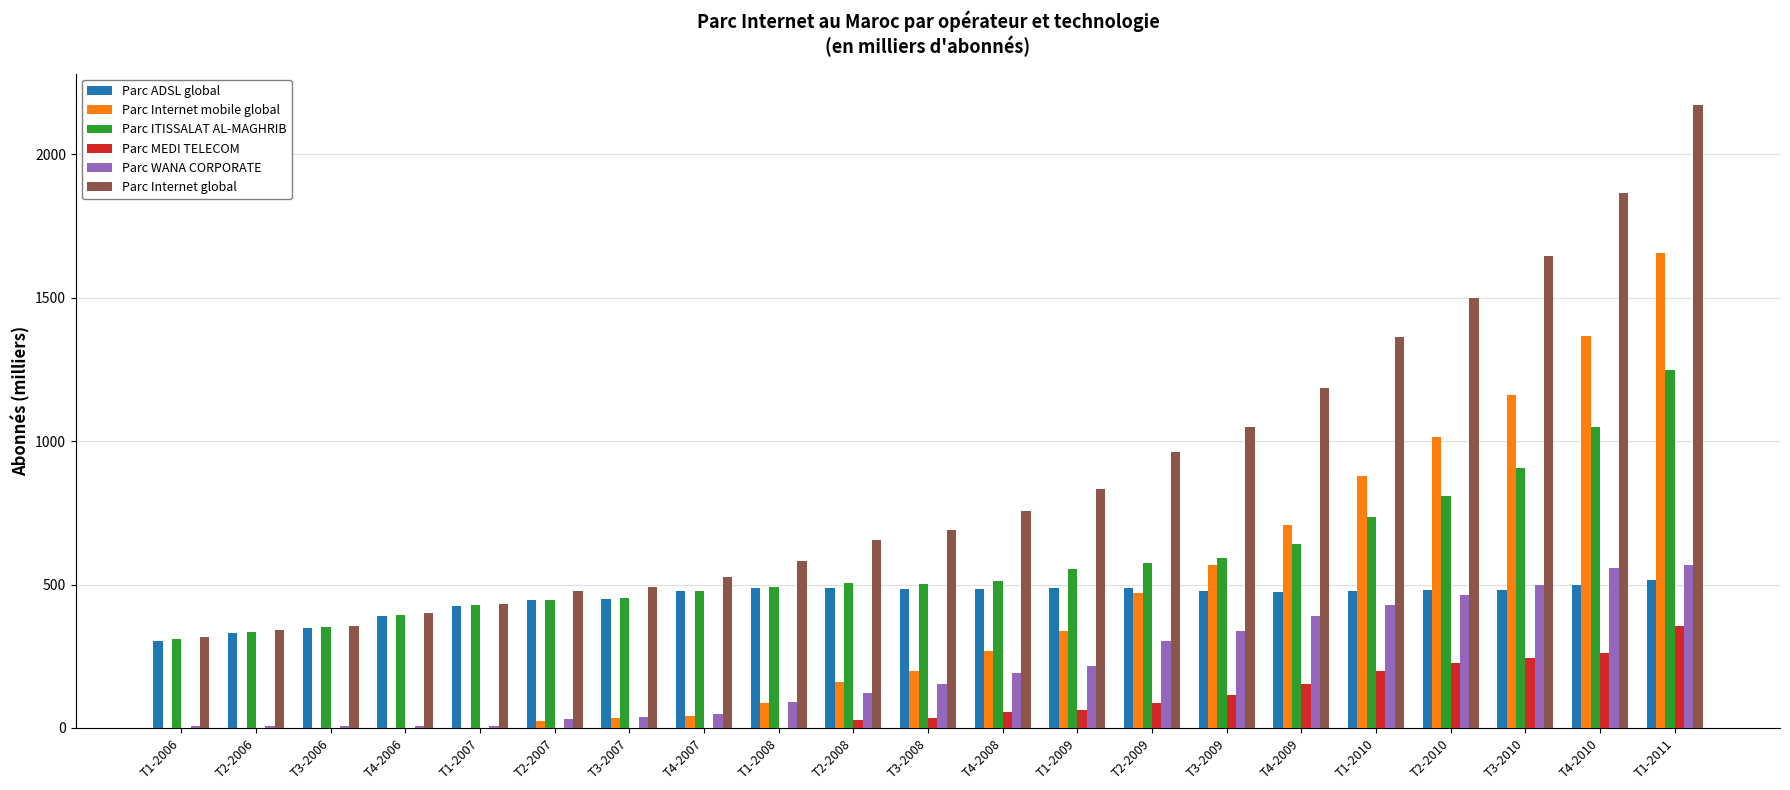

The Parc MEDI TELECOM series shows 199 at T1-2010. True or false?

True